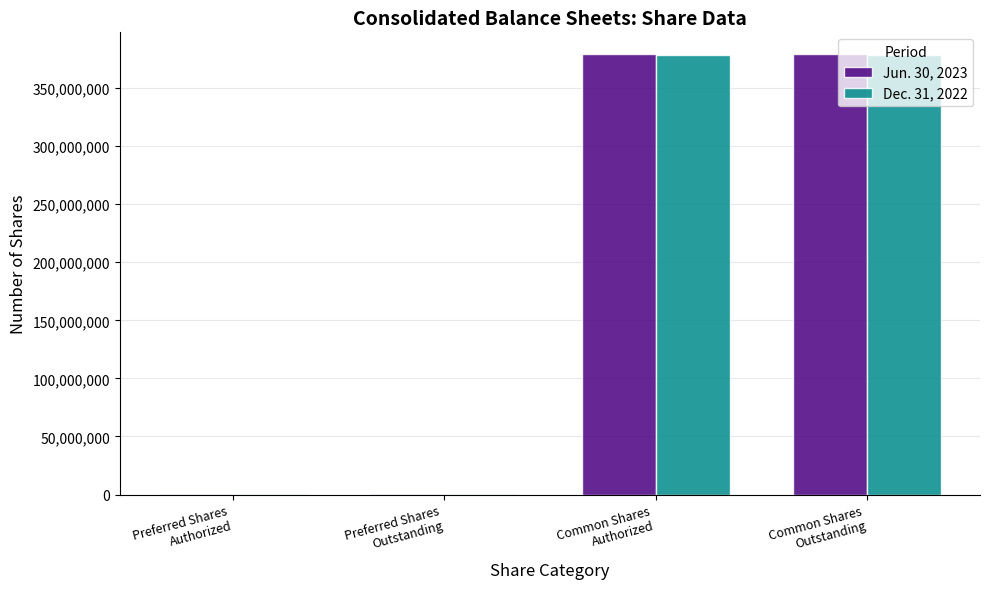

Are the bars horizontal?

No